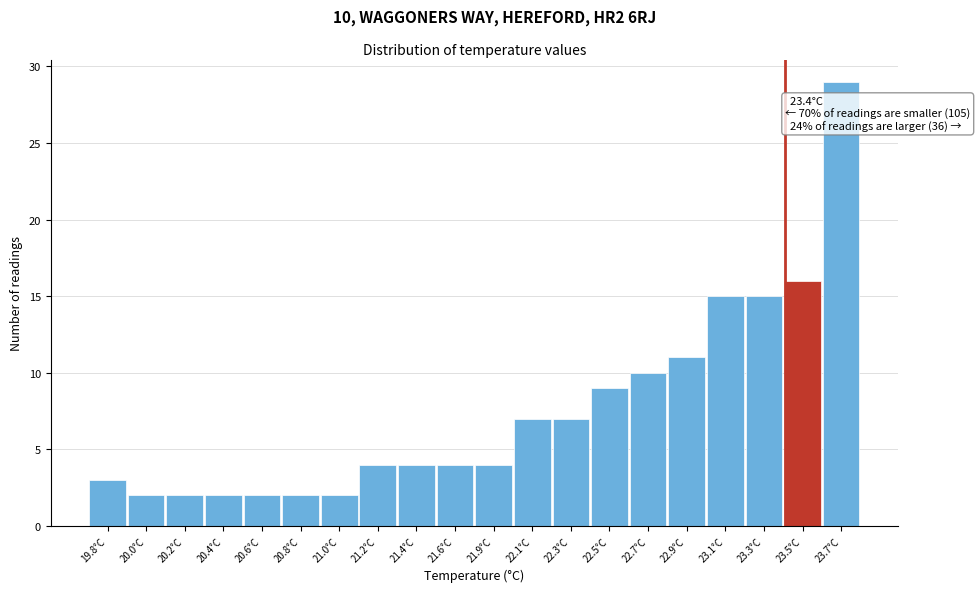

Reading left to right, transcribe all the data shown in this chart.

19.8°C=3	20.0°C=2	20.2°C=2	20.4°C=2	20.6°C=2	20.8°C=2	21.0°C=2	21.2°C=4	21.4°C=4	21.6°C=4	21.9°C=4	22.1°C=7	22.3°C=7	22.5°C=9	22.7°C=10	22.9°C=11	23.1°C=15	23.3°C=15	23.5°C=16	23.7°C=29